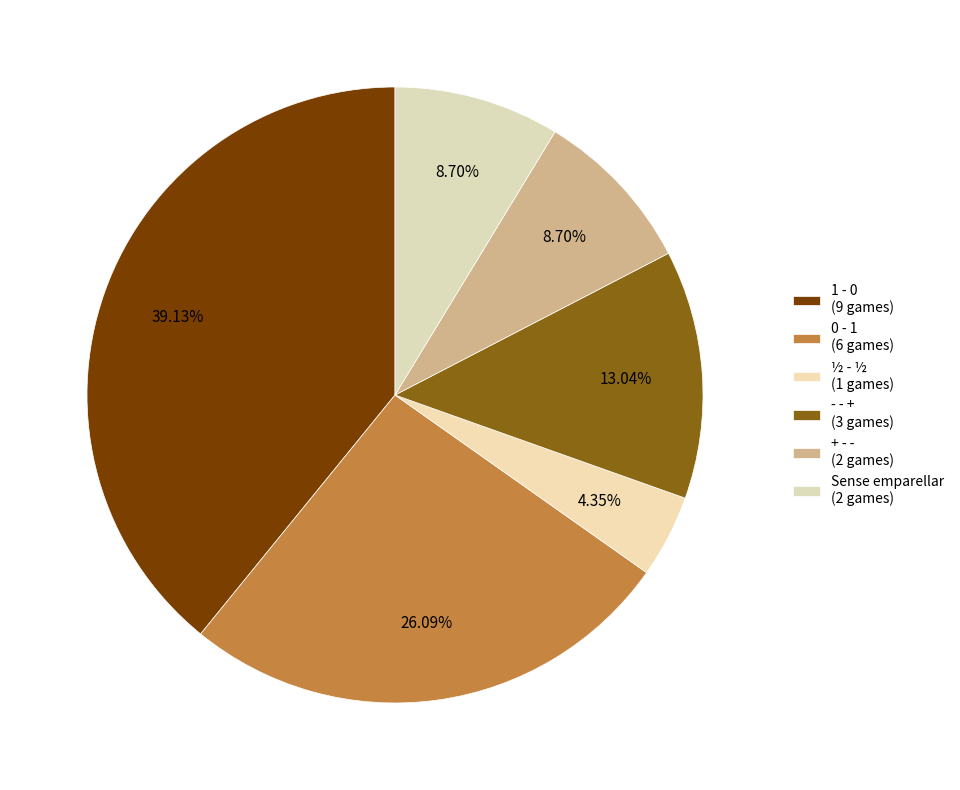

What percentage is the 1 - 0 slice, to the nearest percent?

39%